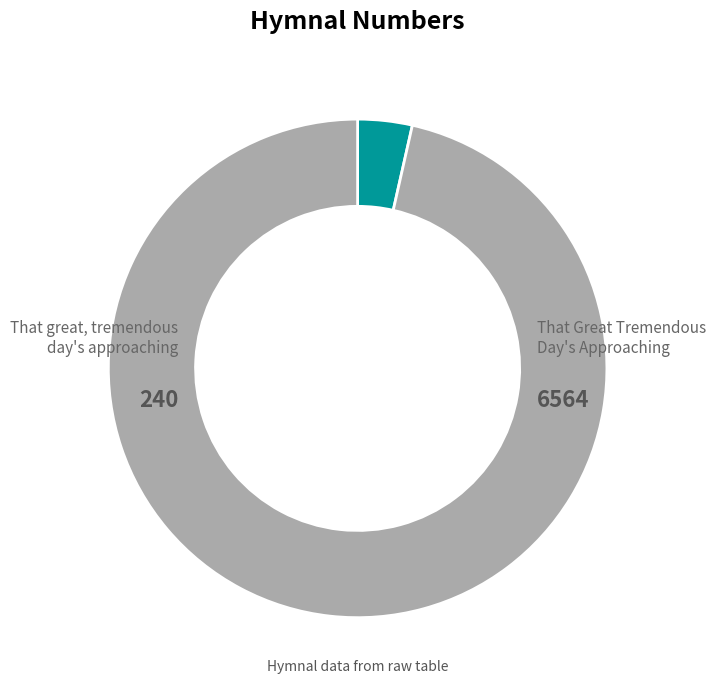

Does any single category account for the majority?

Yes